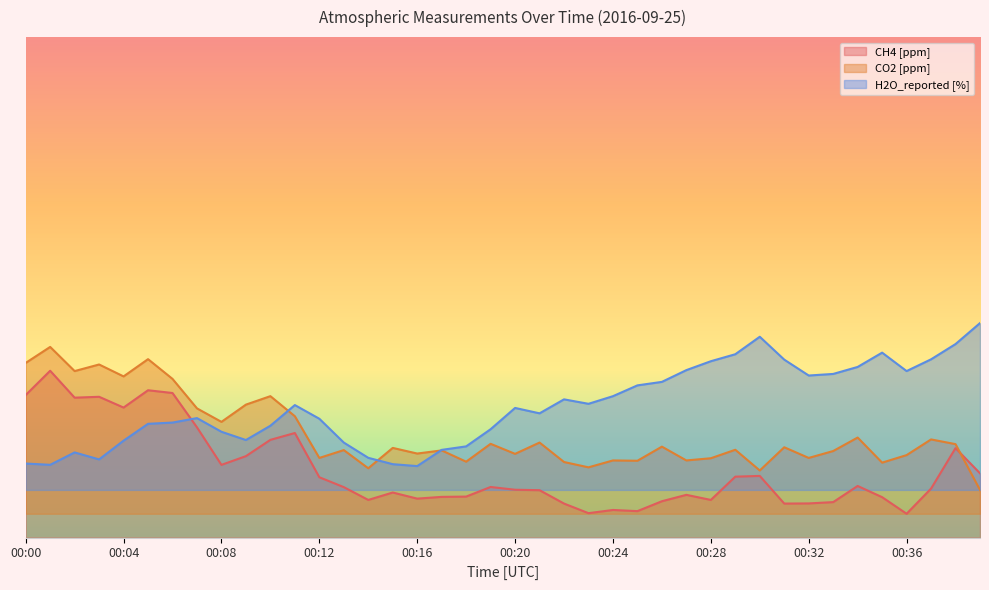

How many times do CO2 [ppm] and CH4 [ppm] cross each other?

1